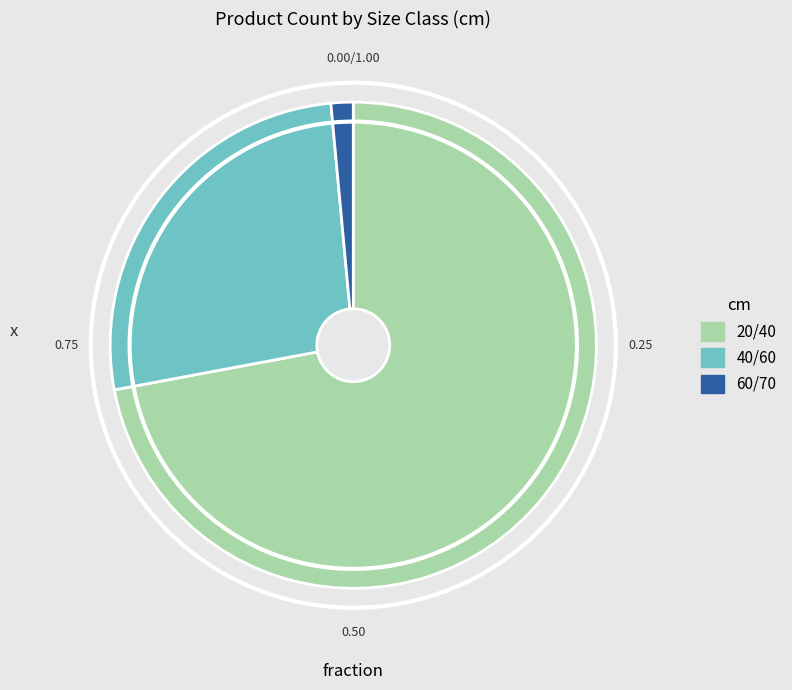

What is the largest slice in the pie chart?

20/40